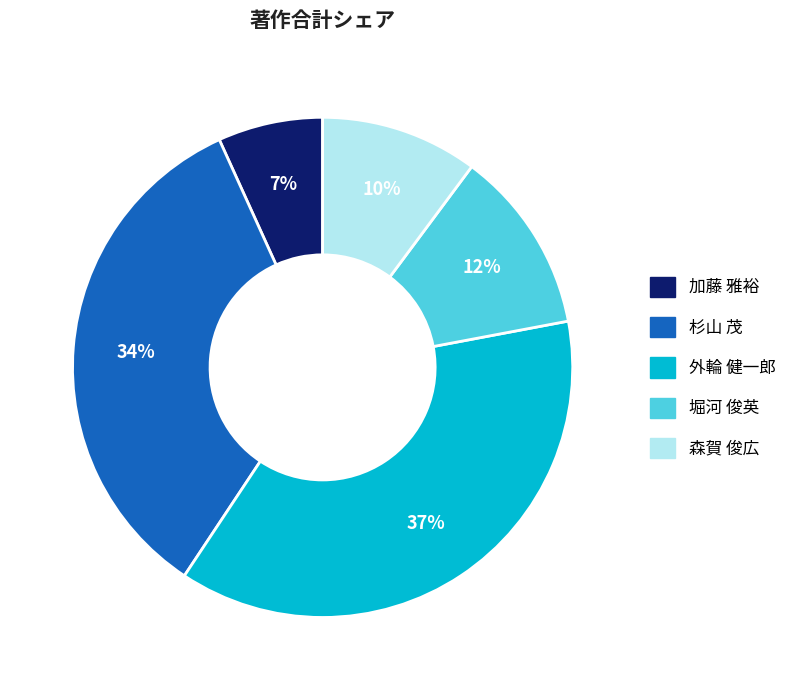

Is there any slice that represents more than half of the pie?

No